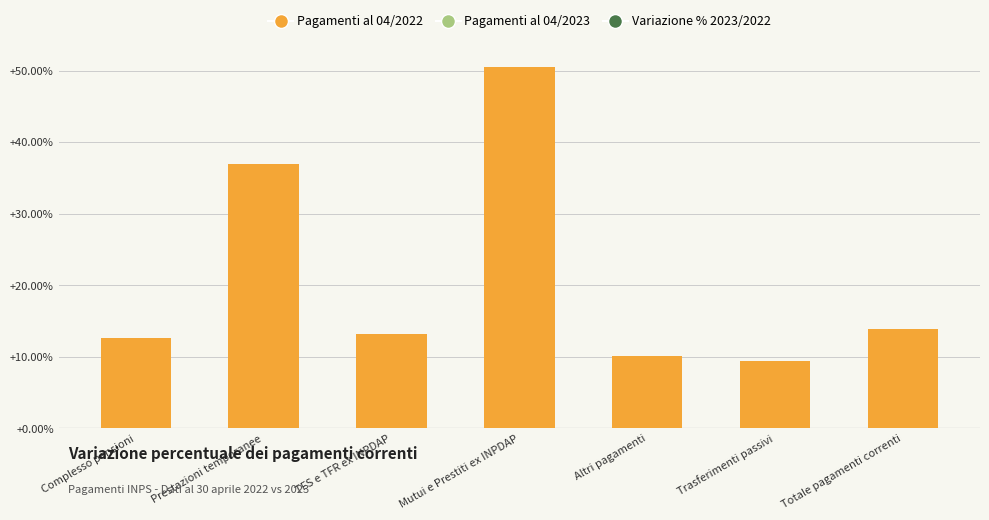

What is the maximum value shown in the chart?

50.5